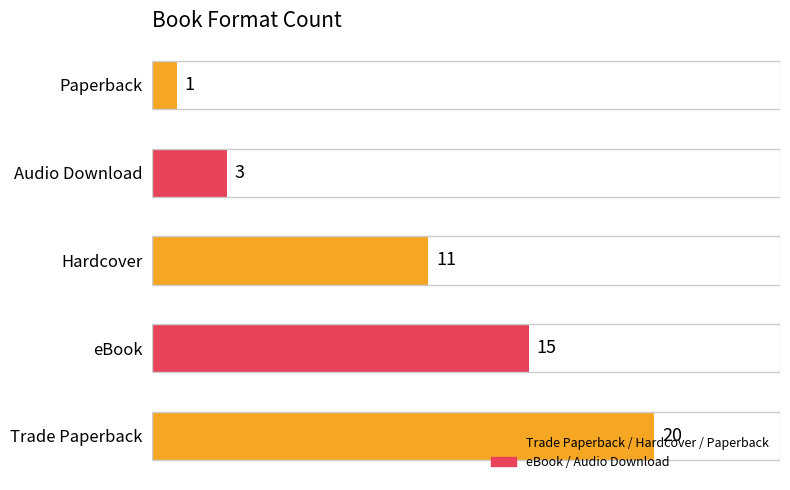

What is the smallest value displayed?

1